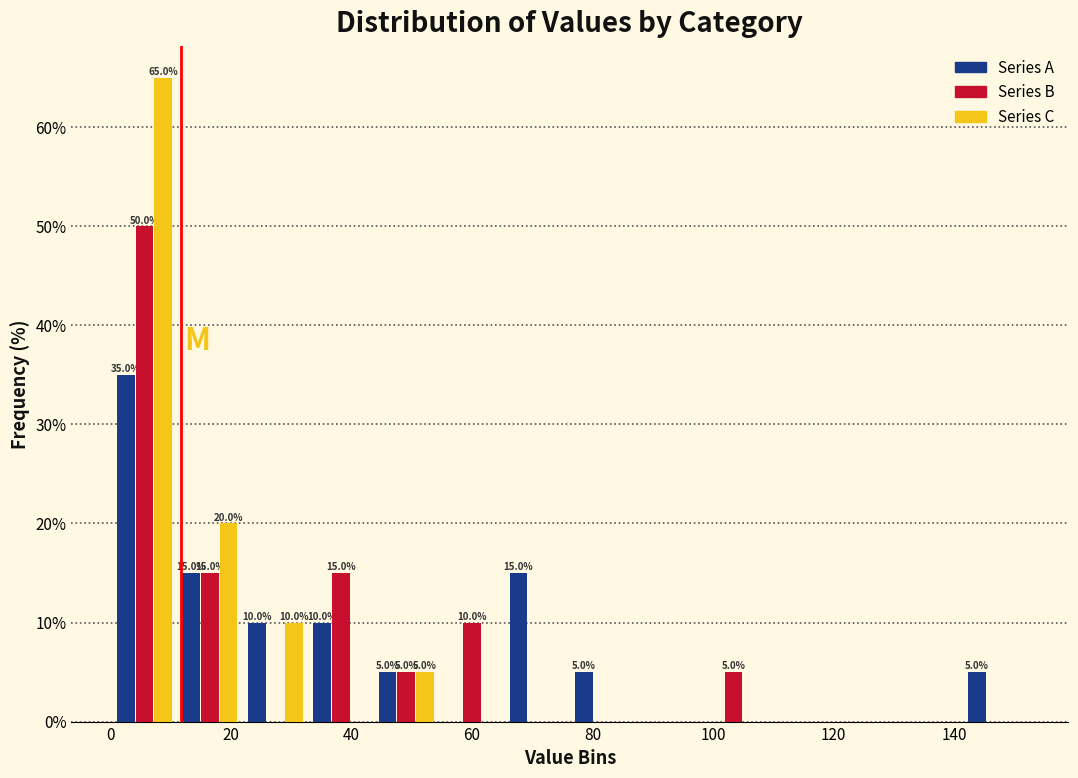

In the Series B series, which range on the x-axis has the tallest bar?

0 to 12